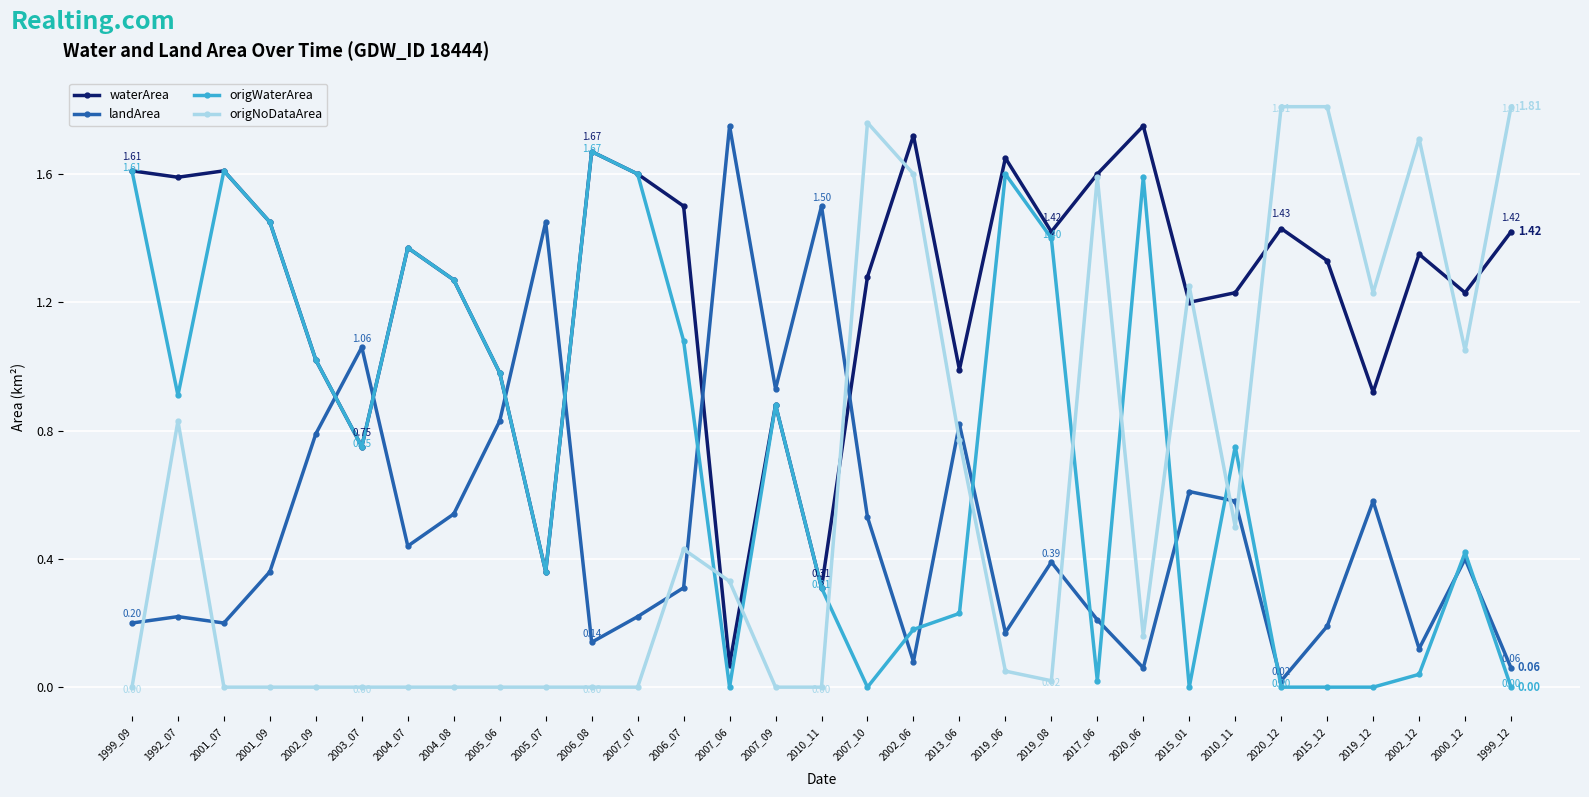

Does the chart have visible grid lines?

Yes